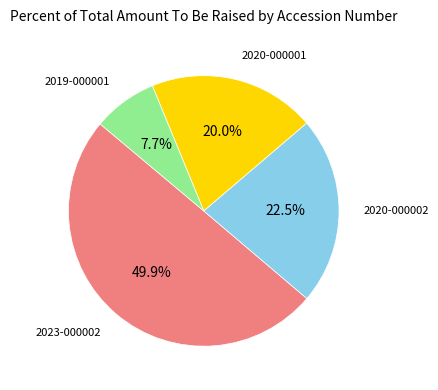

Combined, do 2020-000001 and 2020-000002 account for over 50%?

No